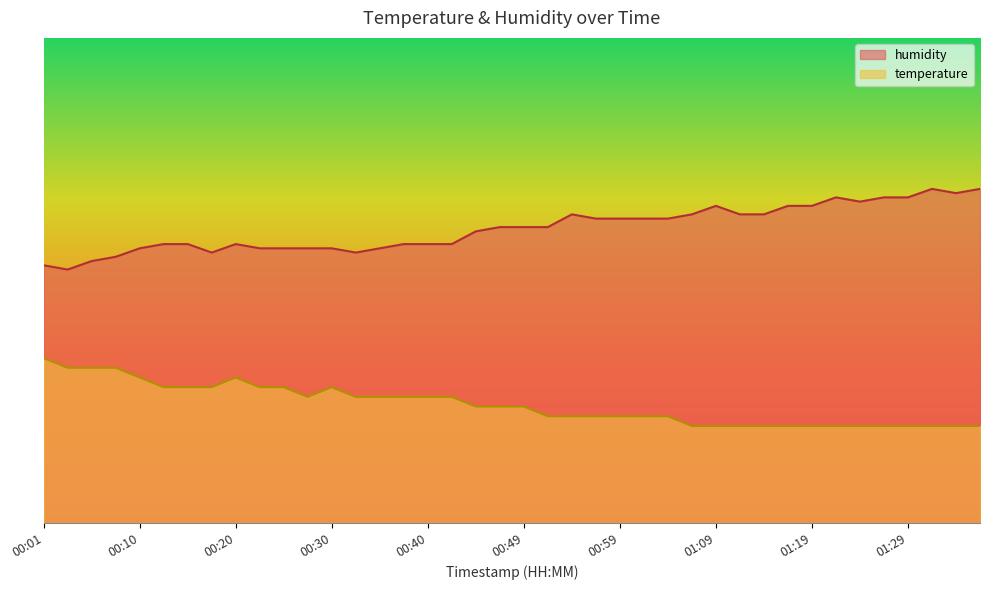

What is the smallest value displayed?

20.0